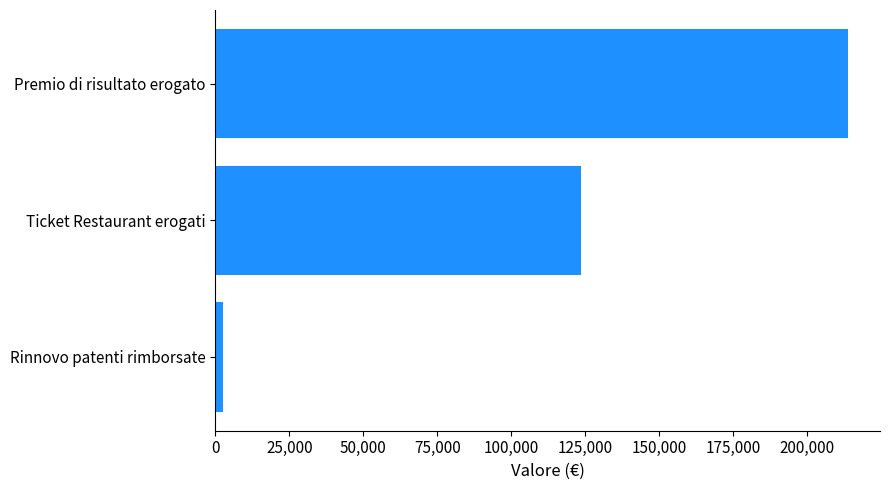

Reading top to bottom, extract all data points from this chart.

213873	123488	2498